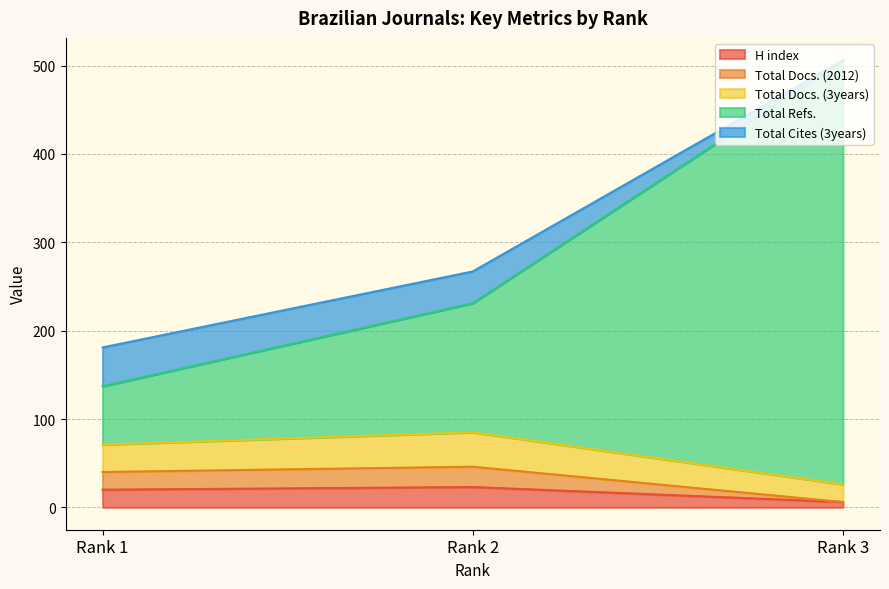

Which category has the lowest value in the H index series?

Rank 3